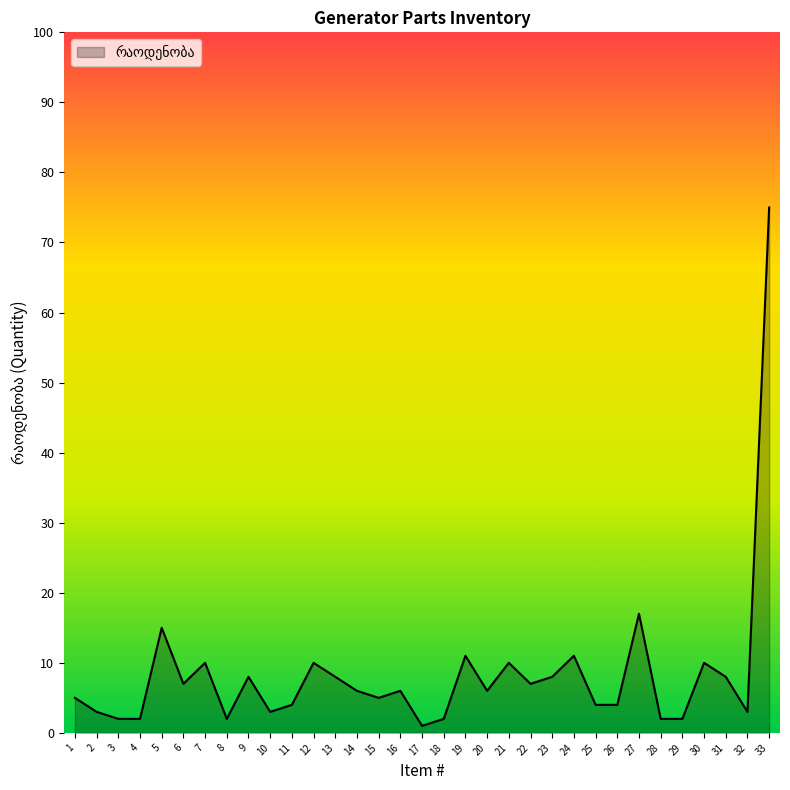

What is the maximum value shown in the chart?

75